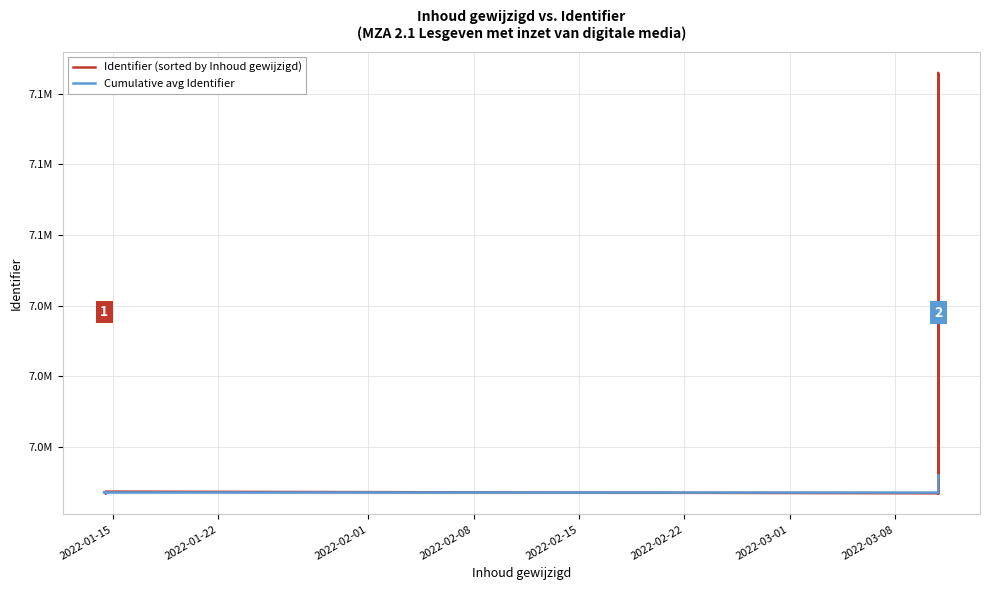

Which series has the largest total across all categories?

Identifier (sorted by Inhoud gewijzigd)